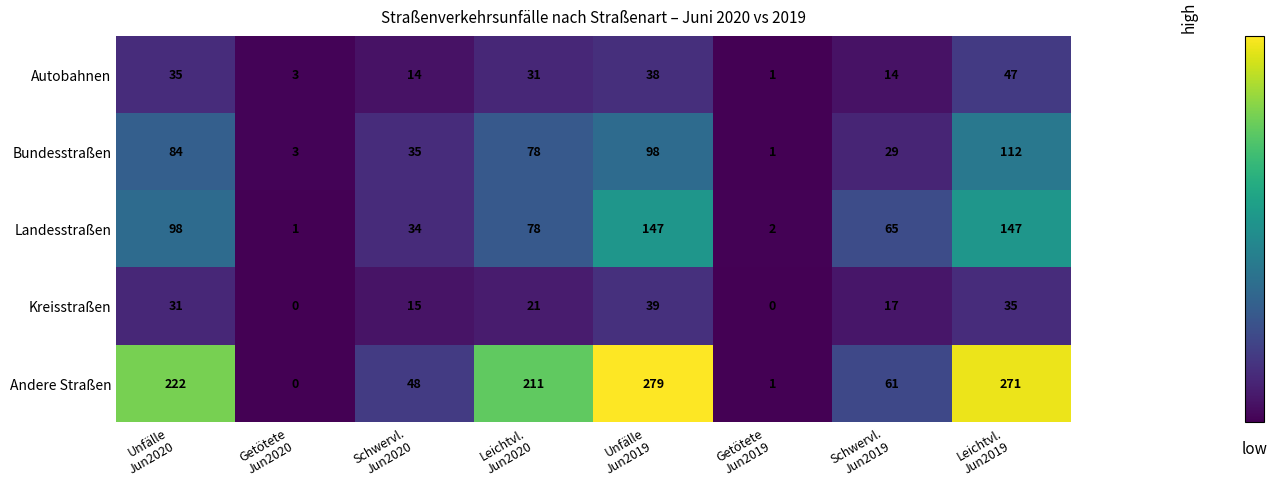

Which series has the widest spread of values?

Andere Straßen